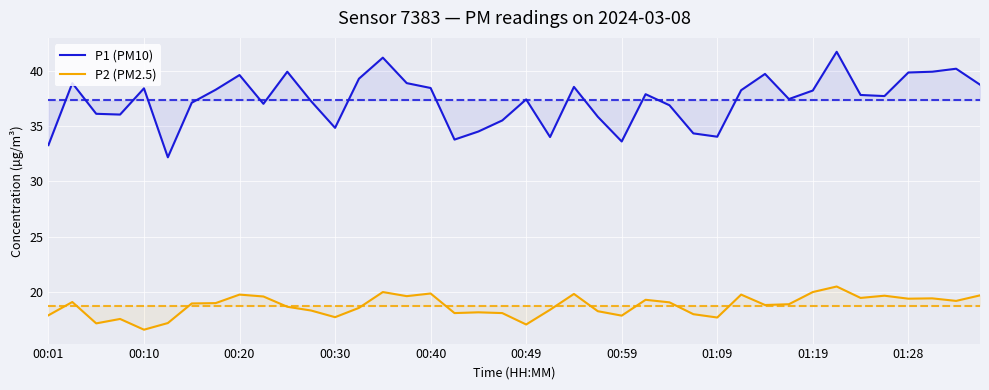

What are all the series names shown in the legend?

P1 (PM10), P2 (PM2.5)